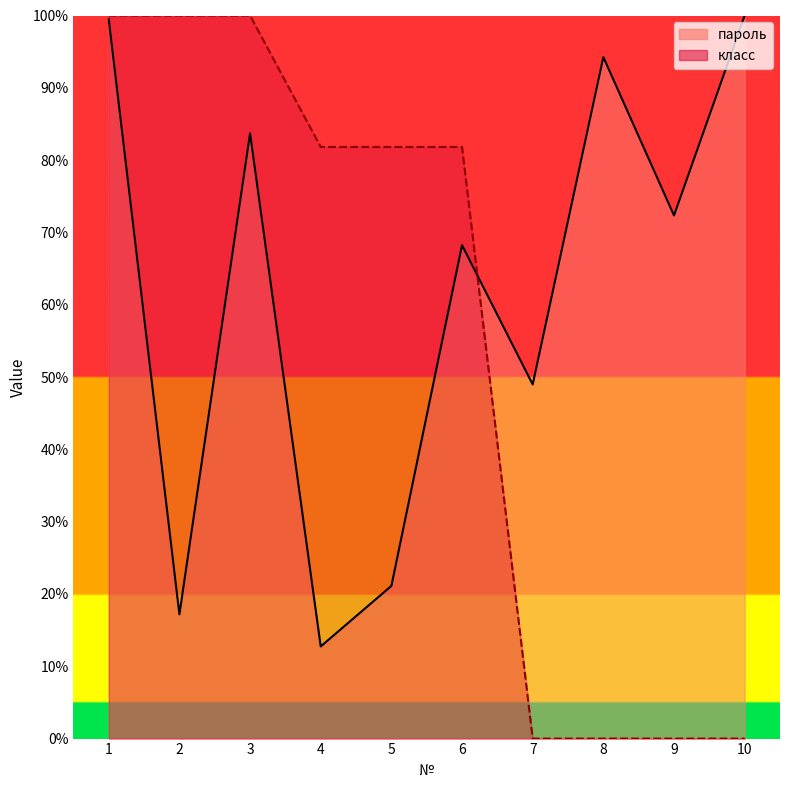

Where is класс nearest to the value 50?

4